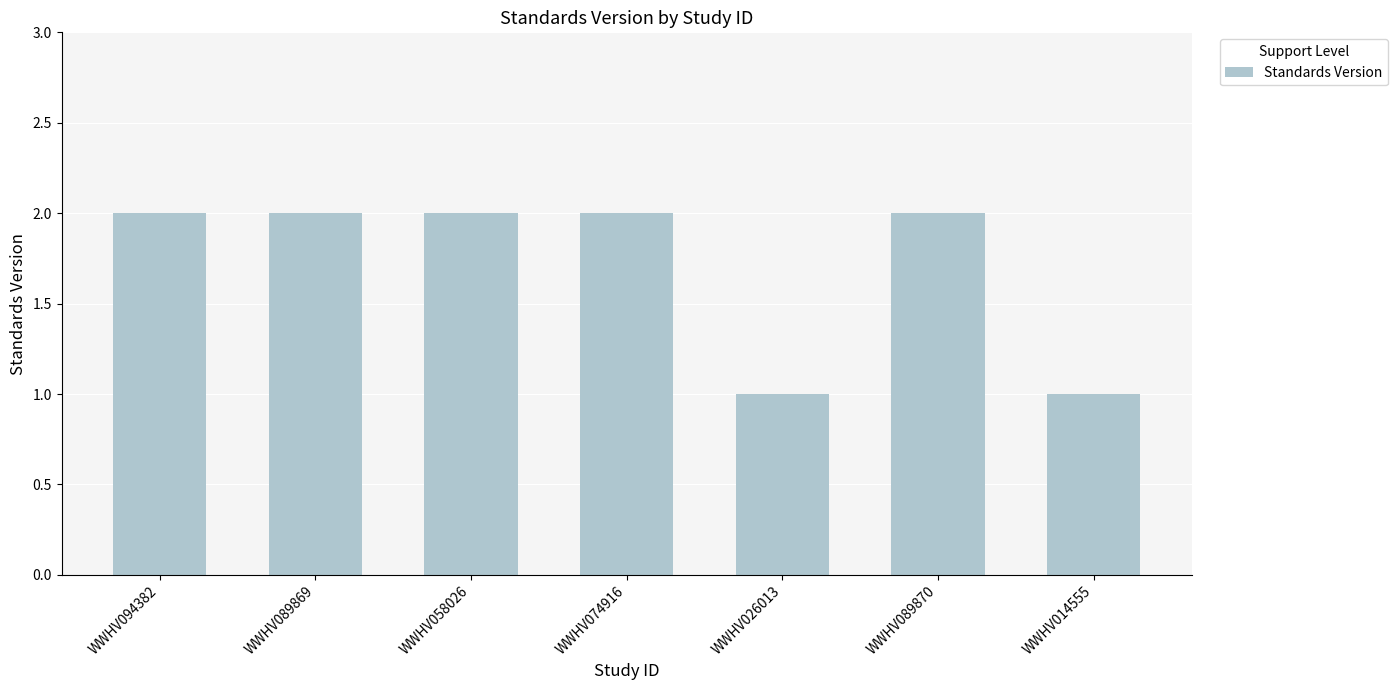

Approximately how many times larger is the value at WWHV074916 compared to WWHV014555?

2.0